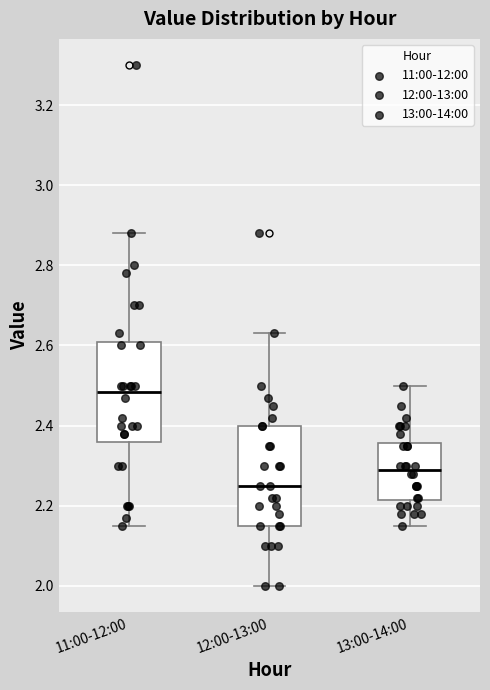

Where is the lower edge of the box for 13:00-14:00 on the y-axis? The values are not printed on the chart, so give them approximately, as read against the axis.

2.22